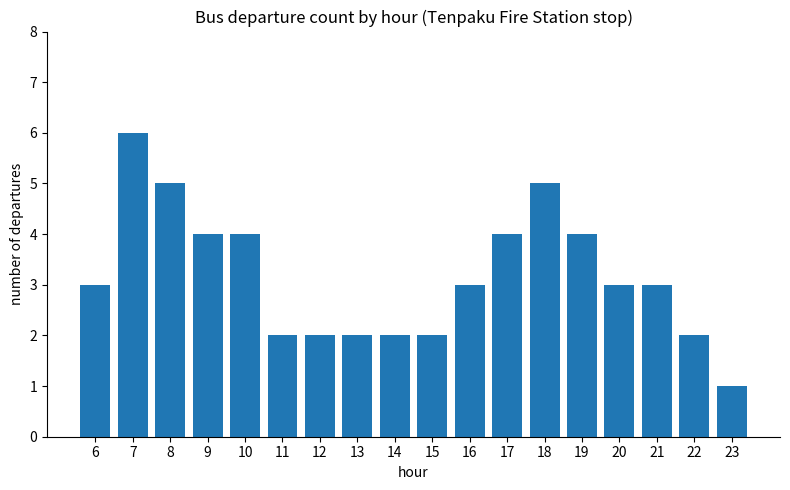

What is the difference between the second highest and minimum values?

4